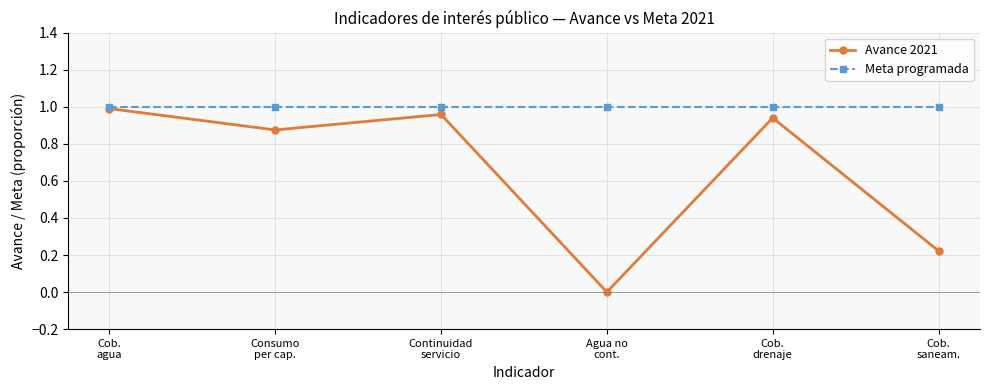

Which series has the widest spread of values?

Avance 2021